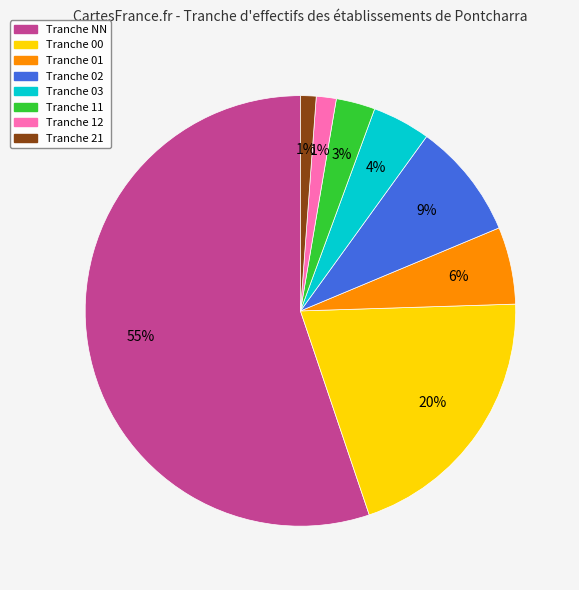

To the nearest percent, what is the average slice percentage?

12%